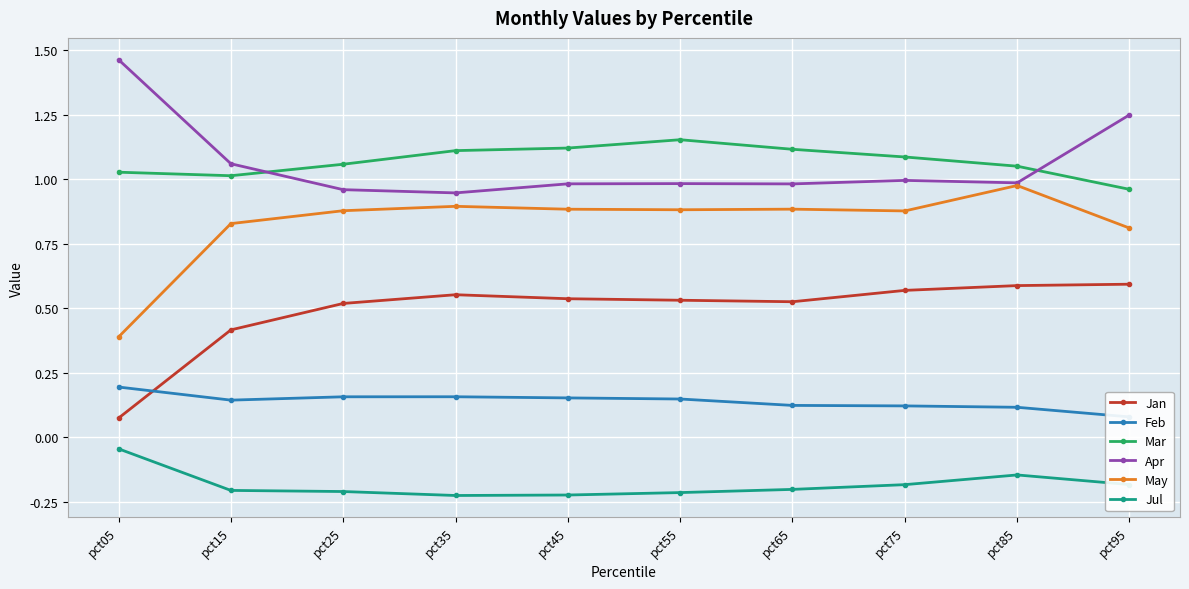

Reading left to right, transcribe all the data shown in this chart.

Jan: pct05=0.1	pct15=0.4	pct25=0.5	pct35=0.6	pct45=0.5	pct55=0.5	pct65=0.5	pct75=0.6	pct85=0.6	pct95=0.6
Feb: pct05=0.2	pct15=0.1	pct25=0.2	pct35=0.2	pct45=0.2	pct55=0.1	pct65=0.1	pct75=0.1	pct85=0.1	pct95=0.1
Mar: pct05=1.0	pct15=1.0	pct25=1.1	pct35=1.1	pct45=1.1	pct55=1.2	pct65=1.1	pct75=1.1	pct85=1.1	pct95=1.0
Apr: pct05=1.5	pct15=1.1	pct25=1.0	pct35=0.9	pct45=1.0	pct55=1.0	pct65=1.0	pct75=1.0	pct85=1.0	pct95=1.2
May: pct05=0.4	pct15=0.8	pct25=0.9	pct35=0.9	pct45=0.9	pct55=0.9	pct65=0.9	pct75=0.9	pct85=1.0	pct95=0.8
Jul: pct05=-0.0	pct15=-0.2	pct25=-0.2	pct35=-0.2	pct45=-0.2	pct55=-0.2	pct65=-0.2	pct75=-0.2	pct85=-0.1	pct95=-0.2